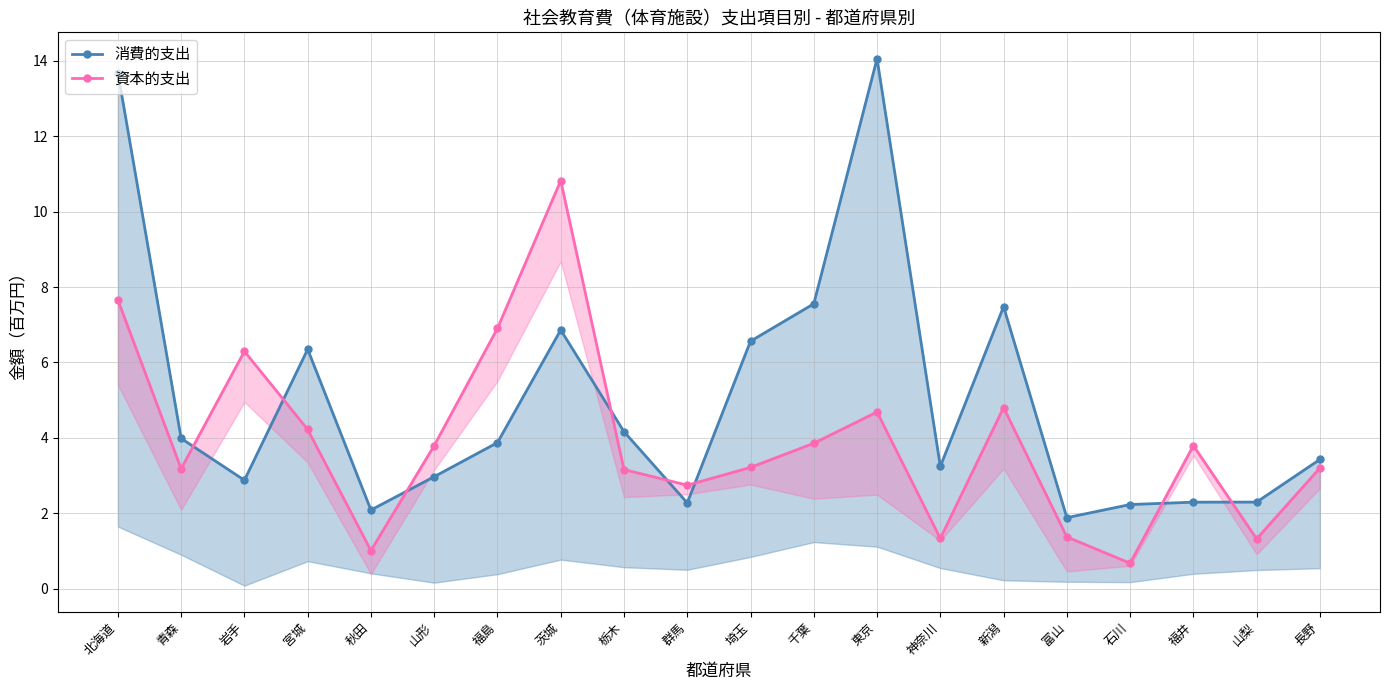

At which category does 資本的支出 reach its first local peak?

岩手